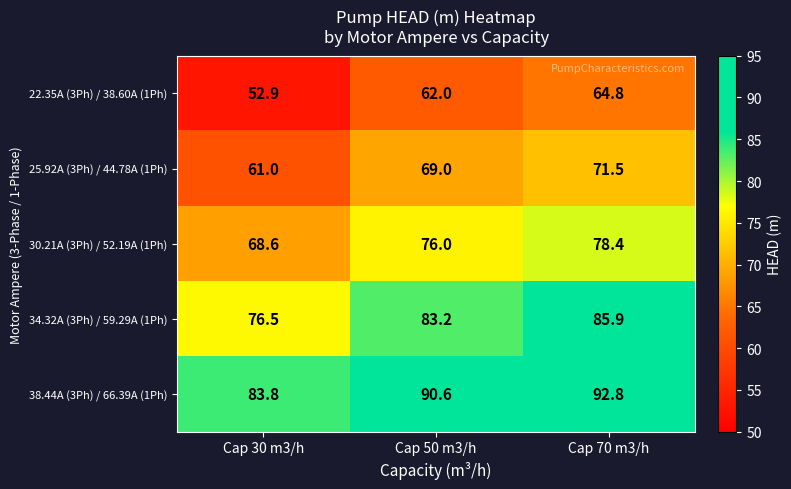

Reading right to left, transcribe all the data shown in this chart.

22.35A (3Ph) / 38.60A (1Ph): Cap 70 m3/h=64.8	Cap 50 m3/h=62.0	Cap 30 m3/h=52.9
25.92A (3Ph) / 44.78A (1Ph): Cap 70 m3/h=71.5	Cap 50 m3/h=69.0	Cap 30 m3/h=61.0
30.21A (3Ph) / 52.19A (1Ph): Cap 70 m3/h=78.4	Cap 50 m3/h=76.0	Cap 30 m3/h=68.6
34.32A (3Ph) / 59.29A (1Ph): Cap 70 m3/h=85.9	Cap 50 m3/h=83.2	Cap 30 m3/h=76.5
38.44A (3Ph) / 66.39A (1Ph): Cap 70 m3/h=92.8	Cap 50 m3/h=90.6	Cap 30 m3/h=83.8